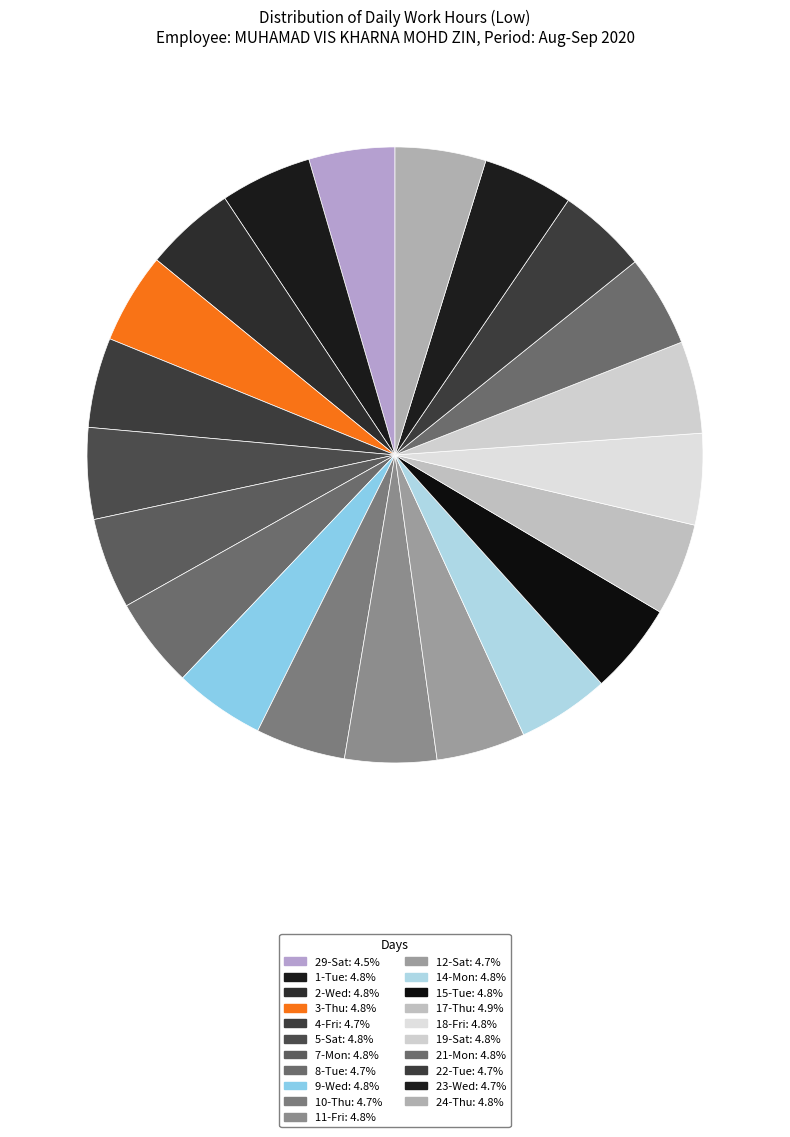

Does 17-Thu account for over 50% of the chart?

No